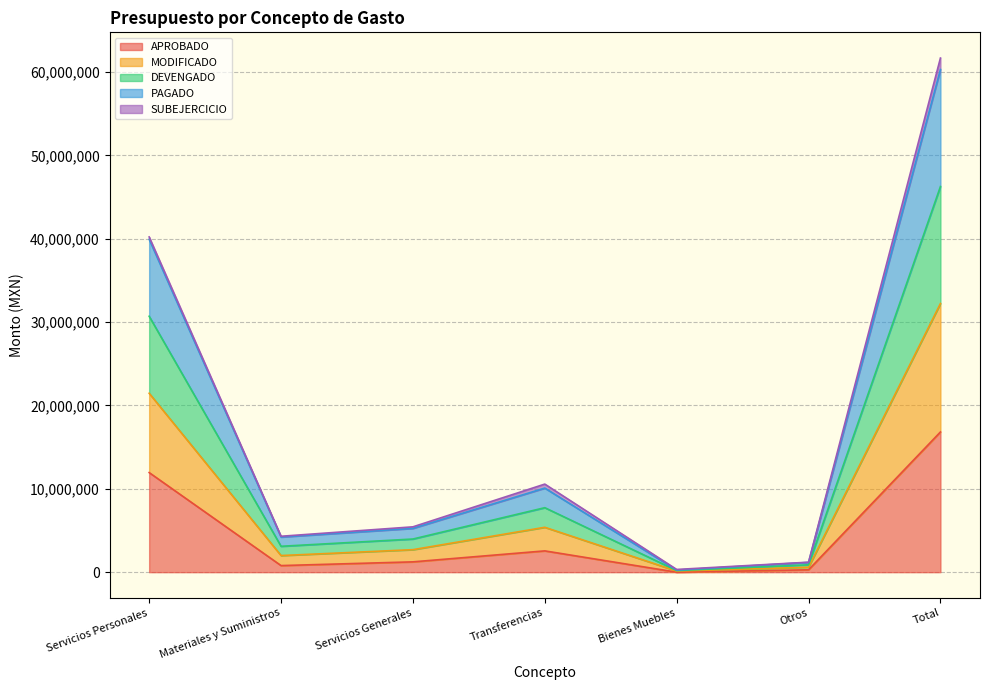

At how many categories does at least one series exceed 57212631?

1